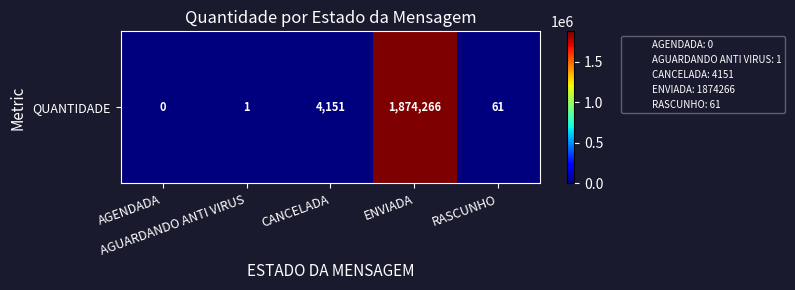

True or false: the data shows 4151 at CANCELADA.

True